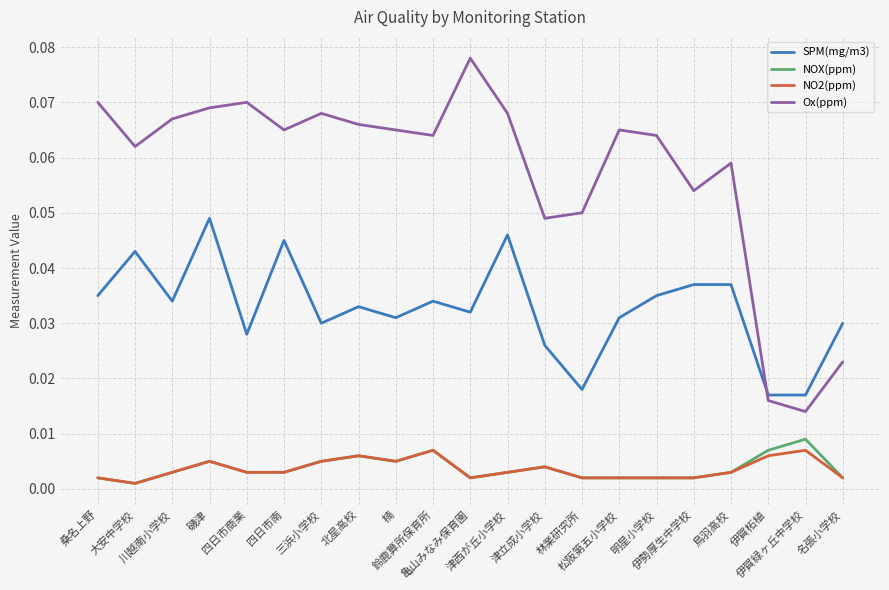

True or false: Ox(ppm) and NOX(ppm) cross at least once.

False